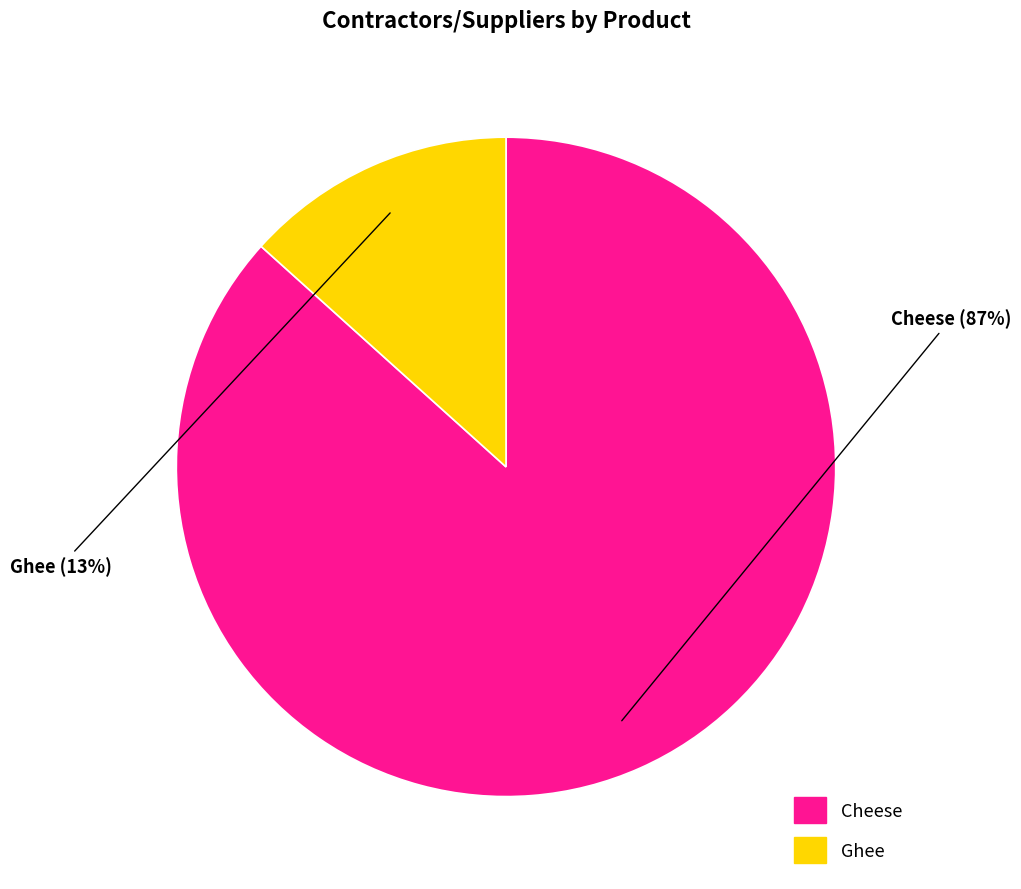

The Ghee slice represents 13% of the pie. True or false?

True